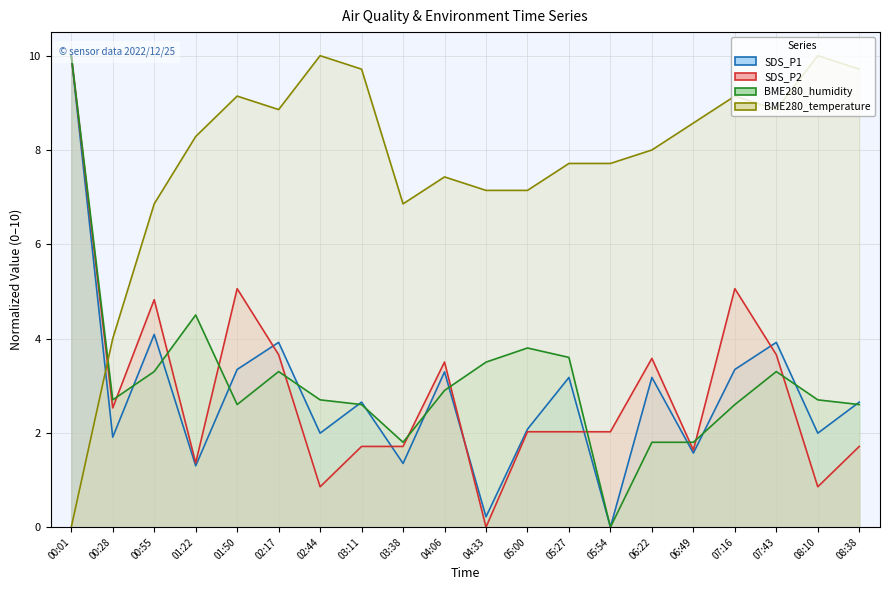

Reading right to left, extract all data points from this chart.

SDS_P1 (line): 08:38=2.7	08:10=2.0	07:43=3.9	07:16=3.3	06:49=1.6	06:22=3.2	05:54=0.0	05:27=3.2	05:00=2.1	04:33=0.2	04:06=3.3	03:38=1.4	03:11=2.7	02:44=2.0	02:17=3.9	01:50=3.3	01:22=1.3	00:55=4.1	00:28=1.9	00:01=10.0
SDS_P2 (line): 08:38=1.7	08:10=0.9	07:43=3.7	07:16=5.1	06:49=1.6	06:22=3.6	05:54=2.0	05:27=2.0	05:00=2.0	04:33=0.0	04:06=3.5	03:38=1.7	03:11=1.7	02:44=0.9	02:17=3.7	01:50=5.1	01:22=1.4	00:55=4.8	00:28=2.5	00:01=10.0
BME280_humidity (line): 08:38=2.6	08:10=2.7	07:43=3.3	07:16=2.6	06:49=1.8	06:22=1.8	05:54=0.0	05:27=3.6	05:00=3.8	04:33=3.5	04:06=2.9	03:38=1.8	03:11=2.6	02:44=2.7	02:17=3.3	01:50=2.6	01:22=4.5	00:55=3.3	00:28=2.7	00:01=10.0
BME280_temperature (line): 08:38=9.7	08:10=10.0	07:43=8.9	07:16=9.1	06:49=8.6	06:22=8.0	05:54=7.7	05:27=7.7	05:00=7.1	04:33=7.1	04:06=7.4	03:38=6.9	03:11=9.7	02:44=10.0	02:17=8.9	01:50=9.1	01:22=8.3	00:55=6.9	00:28=4.0	00:01=0.0